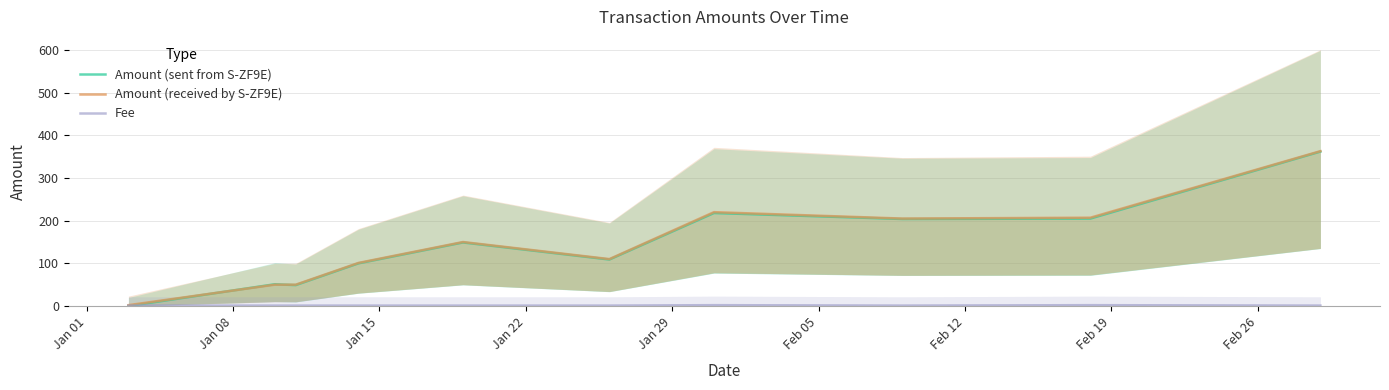

In Amount (received by S-ZF9E), how many points are higher than both neighbors (excluding endpoints)?

2